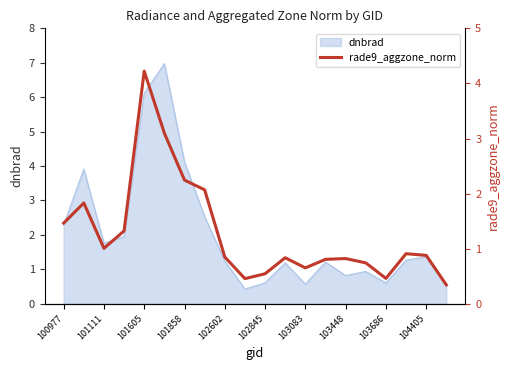

The value of dnbrad at 103448 is 0.8. True or false?

True